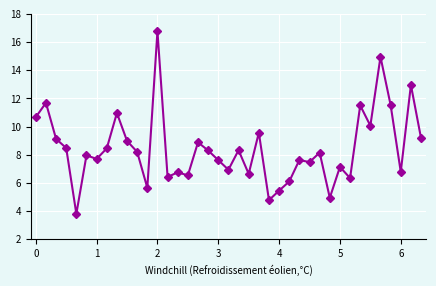

What is the average value?

8.4